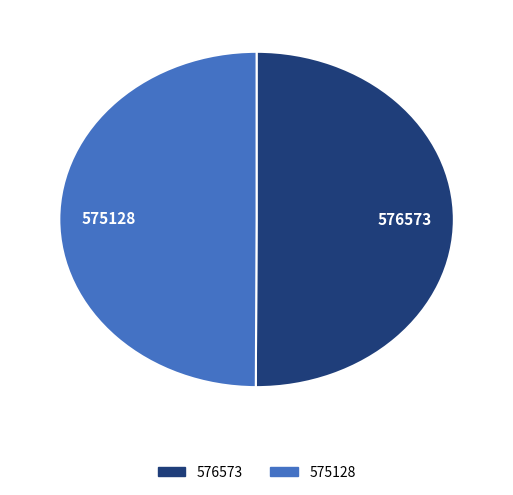

Is the sum of 576573 and 575128 greater than half?

Yes